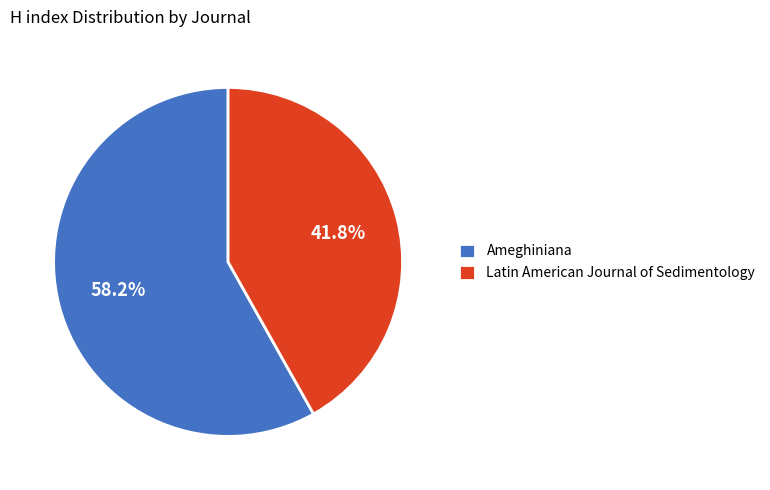

Between Ameghiniana and Latin American Journal of Sedimentology, which is larger?

Ameghiniana